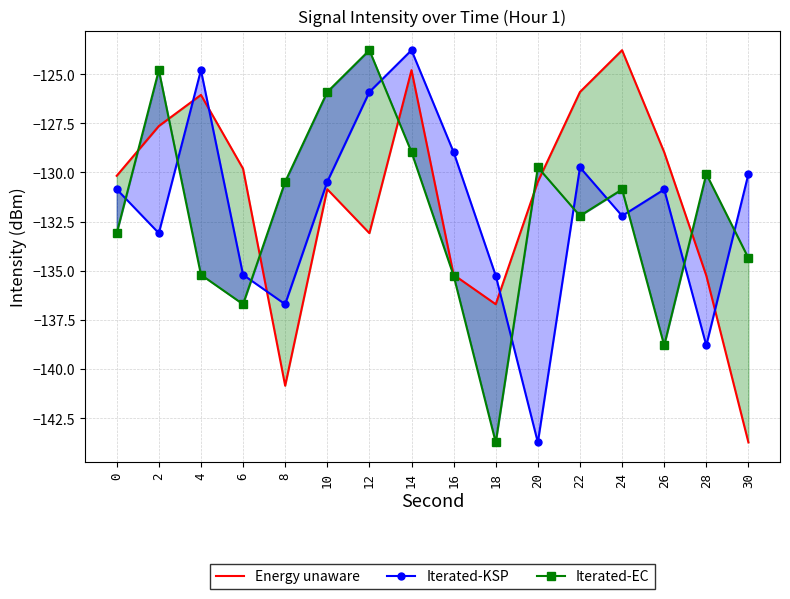

Reading right to left, extract all data points from this chart.

Energy unaware: 30=-143.7	28=-135.3	26=-129.0	24=-123.8	22=-125.9	20=-130.5	18=-136.7	16=-135.2	14=-124.8	12=-133.1	10=-130.9	8=-140.9	6=-129.8	4=-126.1	2=-127.6	0=-130.2
Iterated-KSP: 30=-130.1	28=-138.8	26=-130.9	24=-132.2	22=-129.7	20=-143.7	18=-135.3	16=-129.0	14=-123.8	12=-125.9	10=-130.5	8=-136.7	6=-135.2	4=-124.8	2=-133.1	0=-130.9
Iterated-EC: 30=-134.4	28=-130.1	26=-138.8	24=-130.9	22=-132.2	20=-129.7	18=-143.7	16=-135.3	14=-129.0	12=-123.8	10=-125.9	8=-130.5	6=-136.7	4=-135.2	2=-124.8	0=-133.1